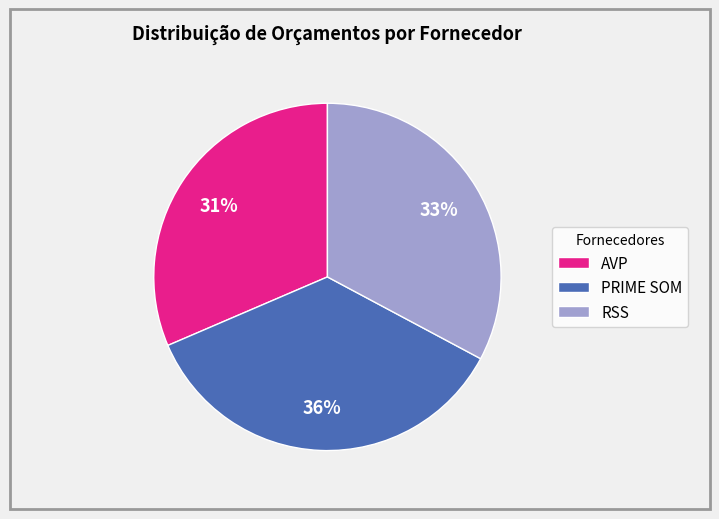

To the nearest percent, what portion does AVP represent?

31%